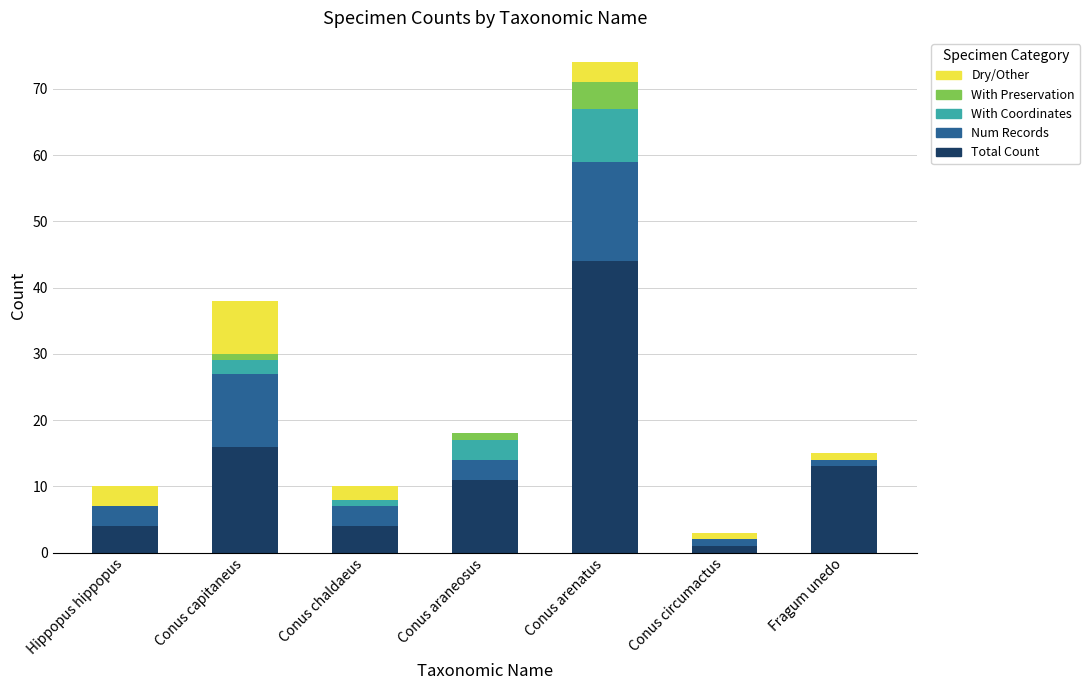

True or false: Total Count has a value of 13 at Fragum unedo.

True